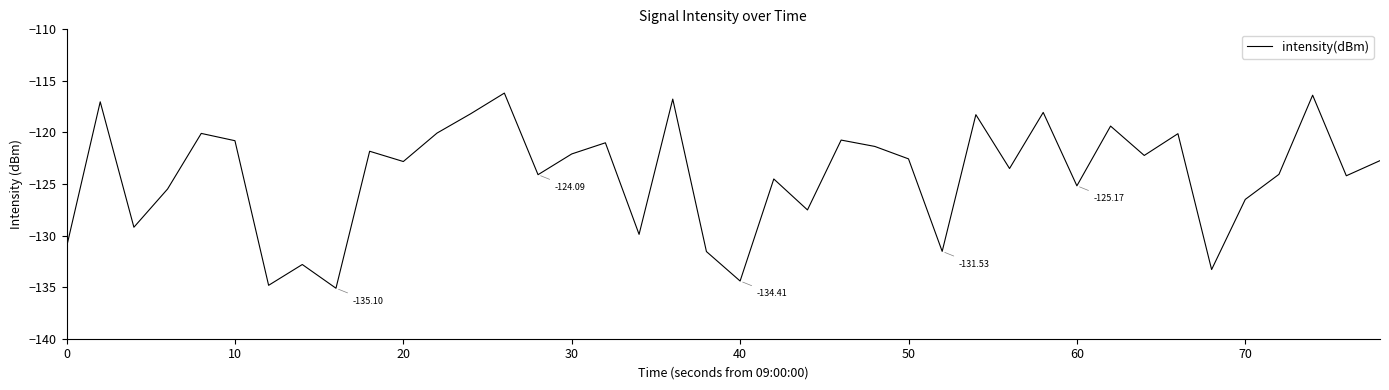

Count the number of categories in the chart.

40